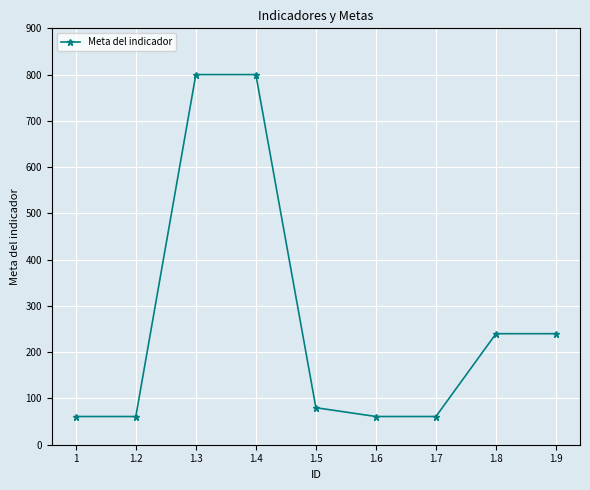

What value does the data have at 1.5, to the nearest 10?

80